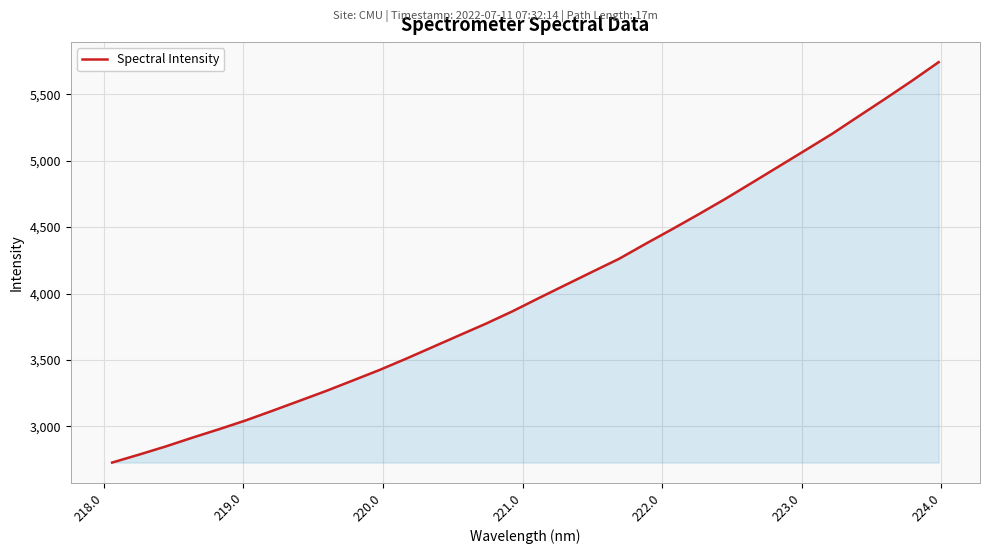

What is the maximum value shown in the chart?

5741.7